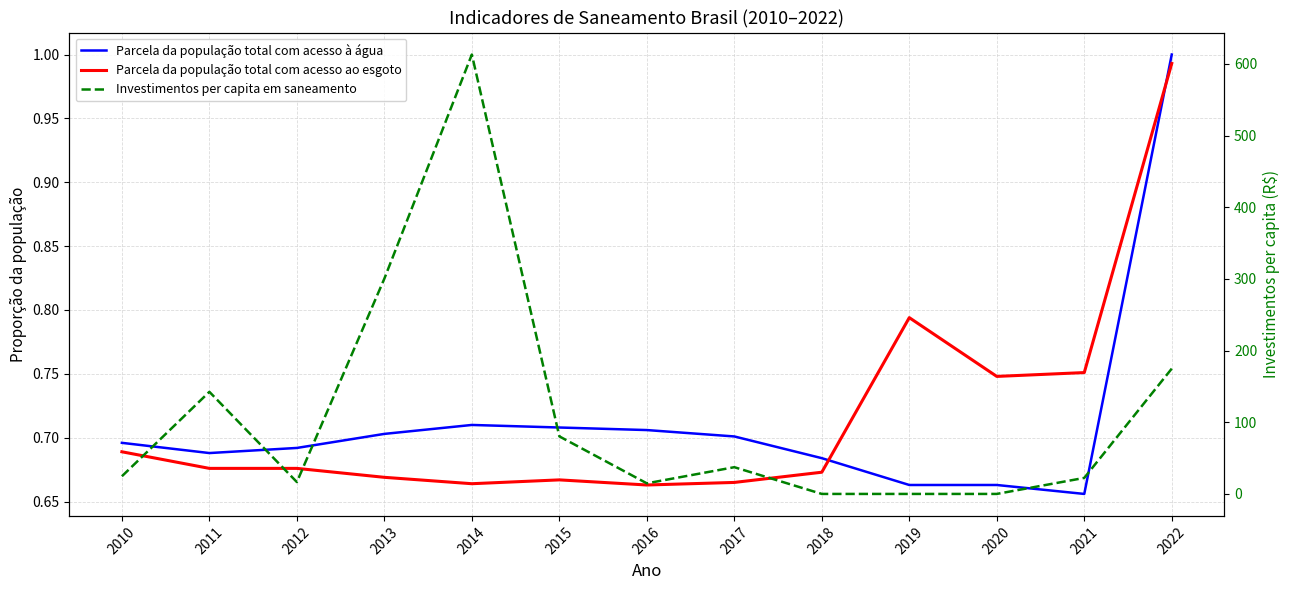

What is the average value of the Parcela da população total com acesso à água series?

0.7